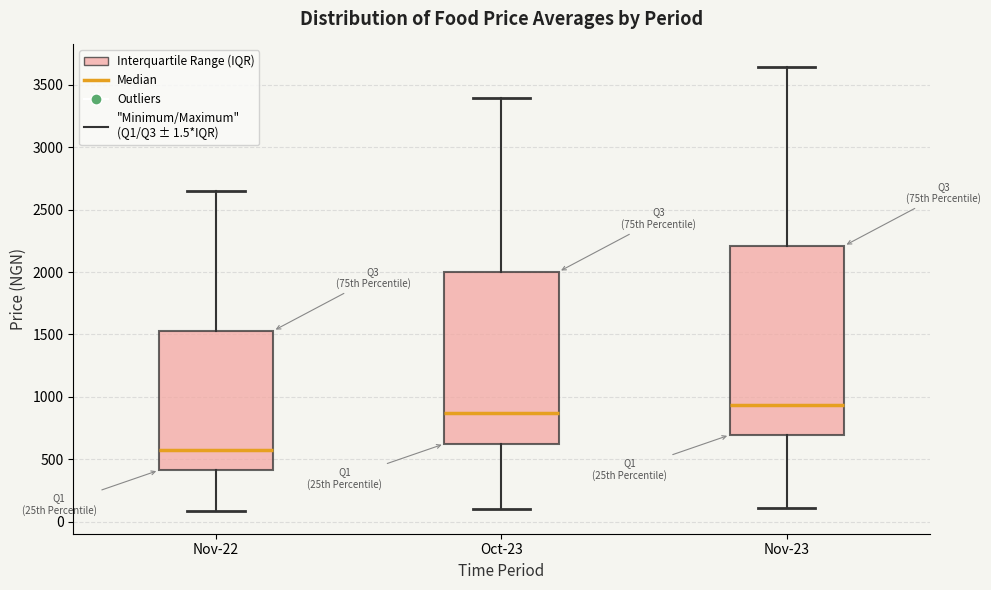

Reading left to right, read every box against the y-axis: the position of its median line, the range the box covers, and the ends of its whiskers. The values are not printed on the chart, so give them approximately, as read against the axis.

Nov-22: median 600, box 400 to 1550, whiskers 100 to 2650
Oct-23: median 850, box 600 to 2000, whiskers 100 to 3400
Nov-23: median 950, box 700 to 2200, whiskers 100 to 3650